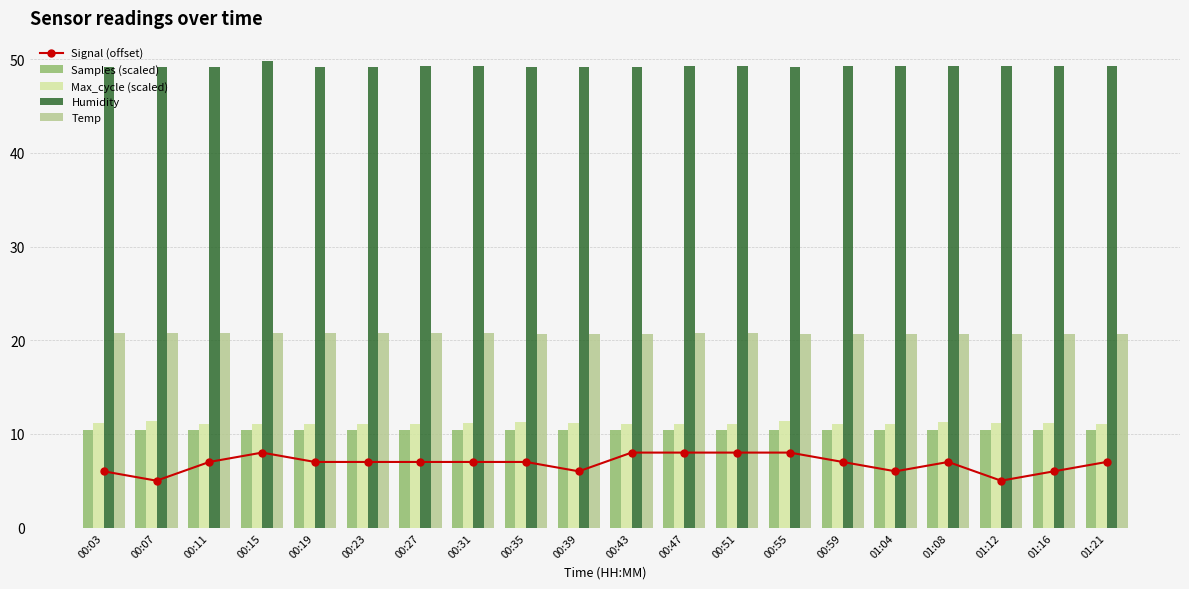

At which label is Humidity closest to 49?

00:03